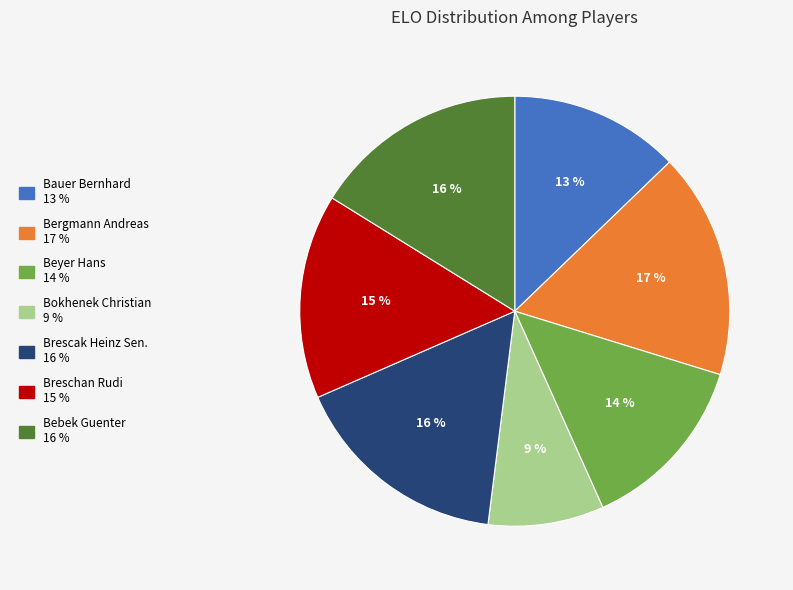

To the nearest percent, what is the difference between the Bergmann Andreas and Bebek Guenter slice percentages?

1%